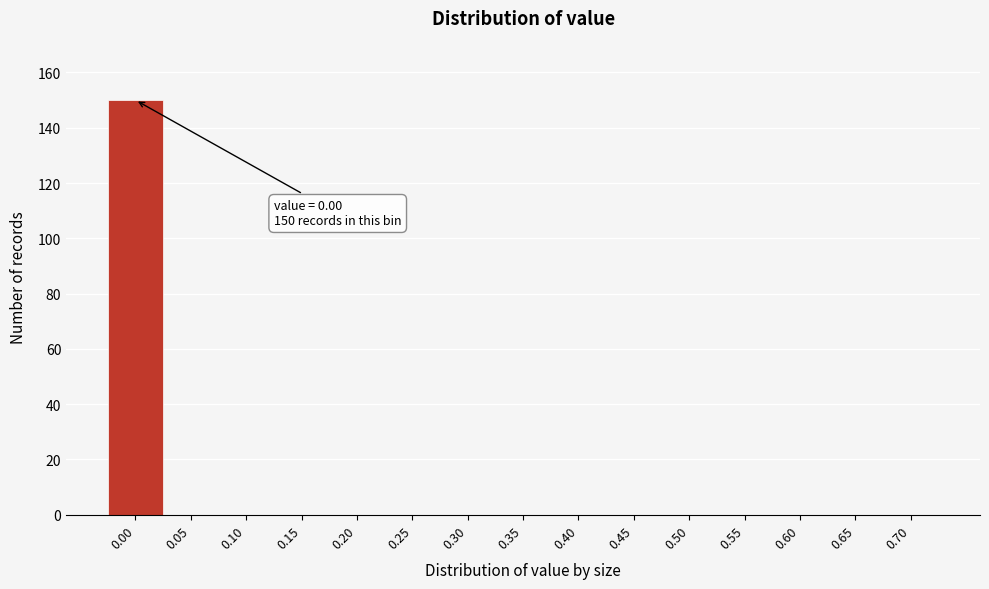

Reading left to right, transcribe all the data shown in this chart.

0.00=150	0.05=0	0.10=0	0.15=0	0.20=0	0.25=0	0.30=0	0.35=0	0.40=0	0.45=0	0.50=0	0.55=0	0.60=0	0.65=0	0.70=0